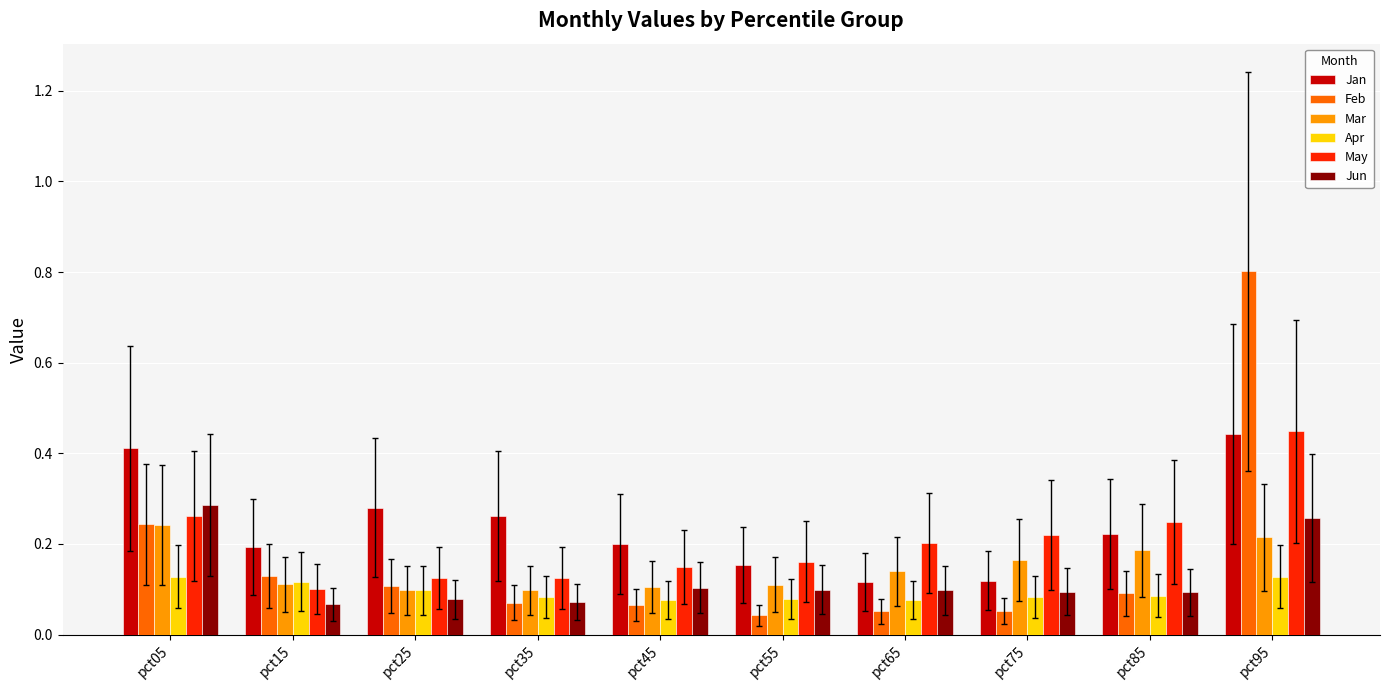

How many Jun values are between 0 and 1?

10